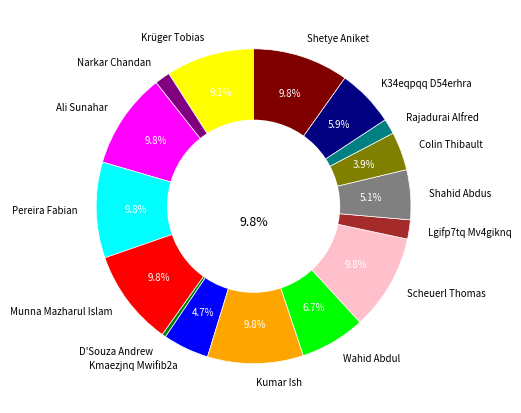

Which category has the smallest portion of the pie?

D'Souza Andrew